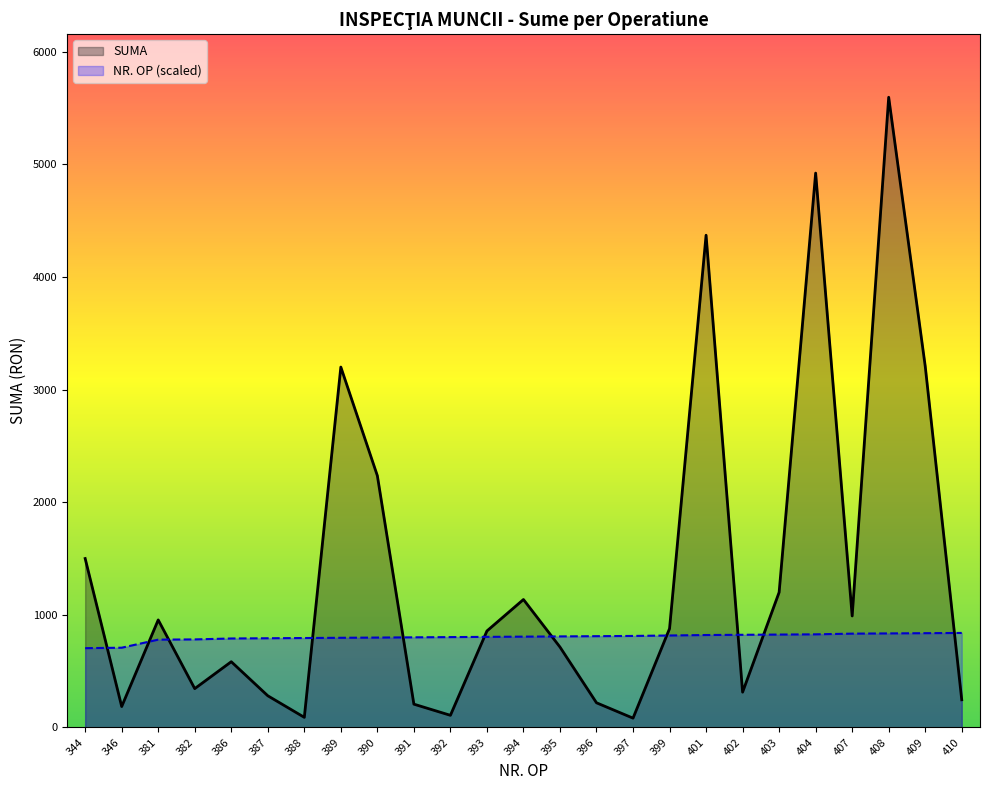

Which series has the largest total across all categories?

SUMA